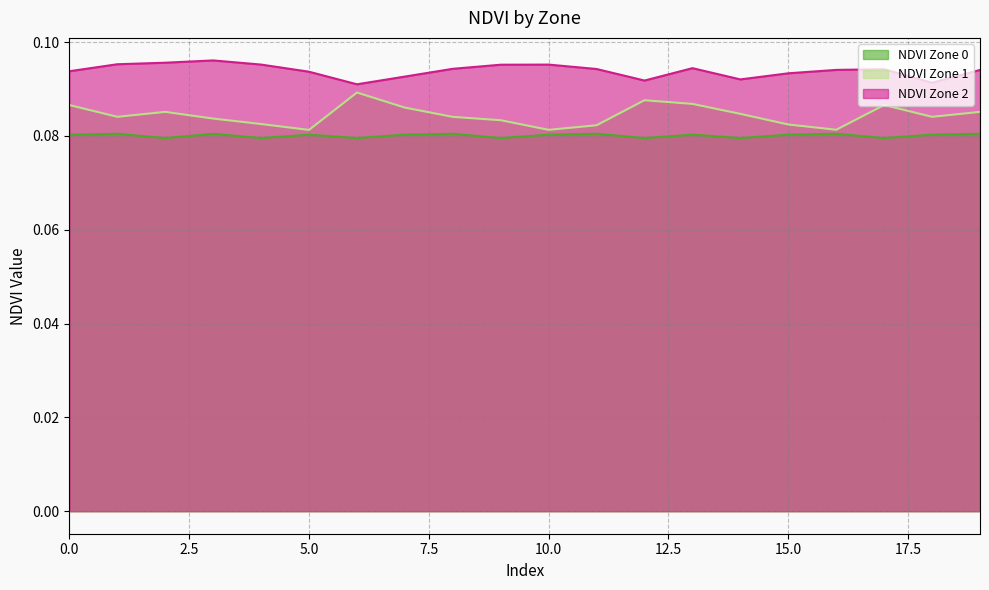

Is the value of NDVI Zone 0 at 14 greater than the value of NDVI Zone 2 at 14?

No